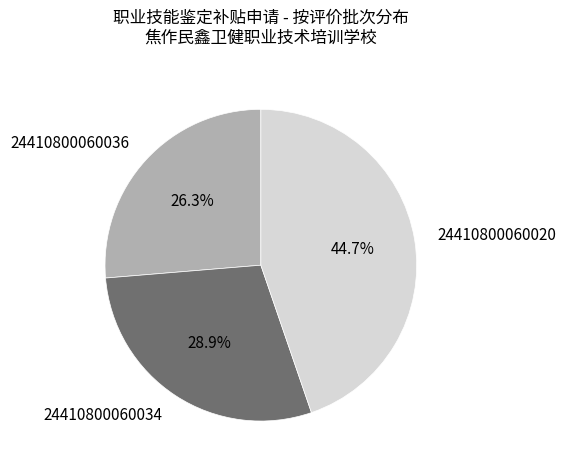

Is 24410800060020 the majority of the pie?

No